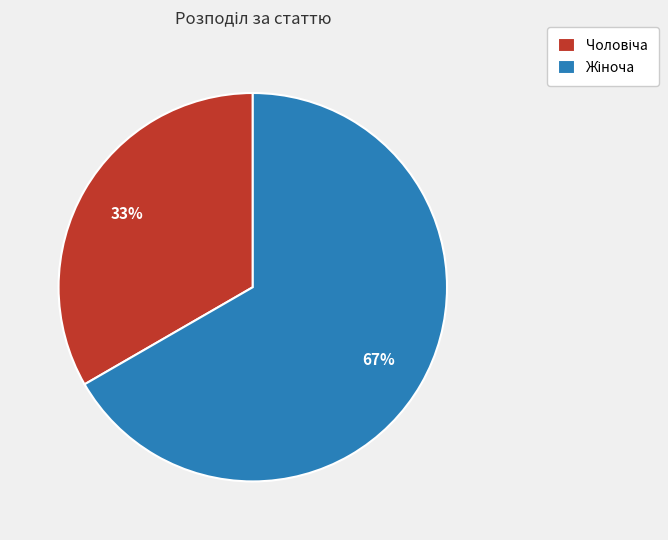

To the nearest percent, what is the average slice percentage?

50%